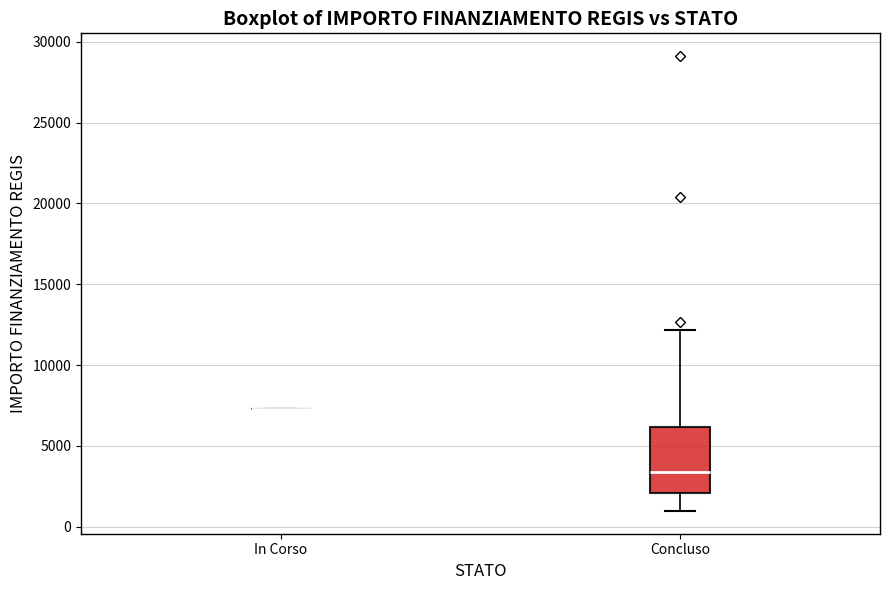

Which box is the tallest, from its lower edge to its upper edge?

Concluso